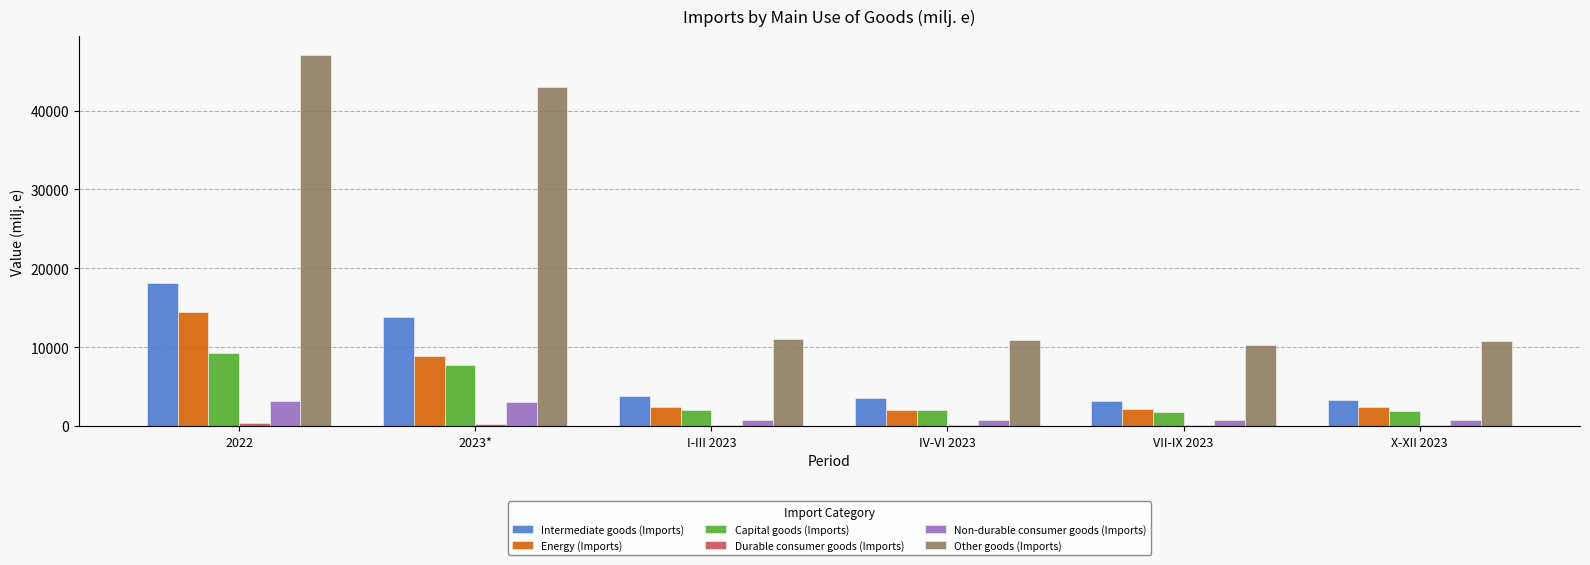

What is the difference between the Capital goods (Imports) values at VII-IX 2023 and X-XII 2023?

36.1